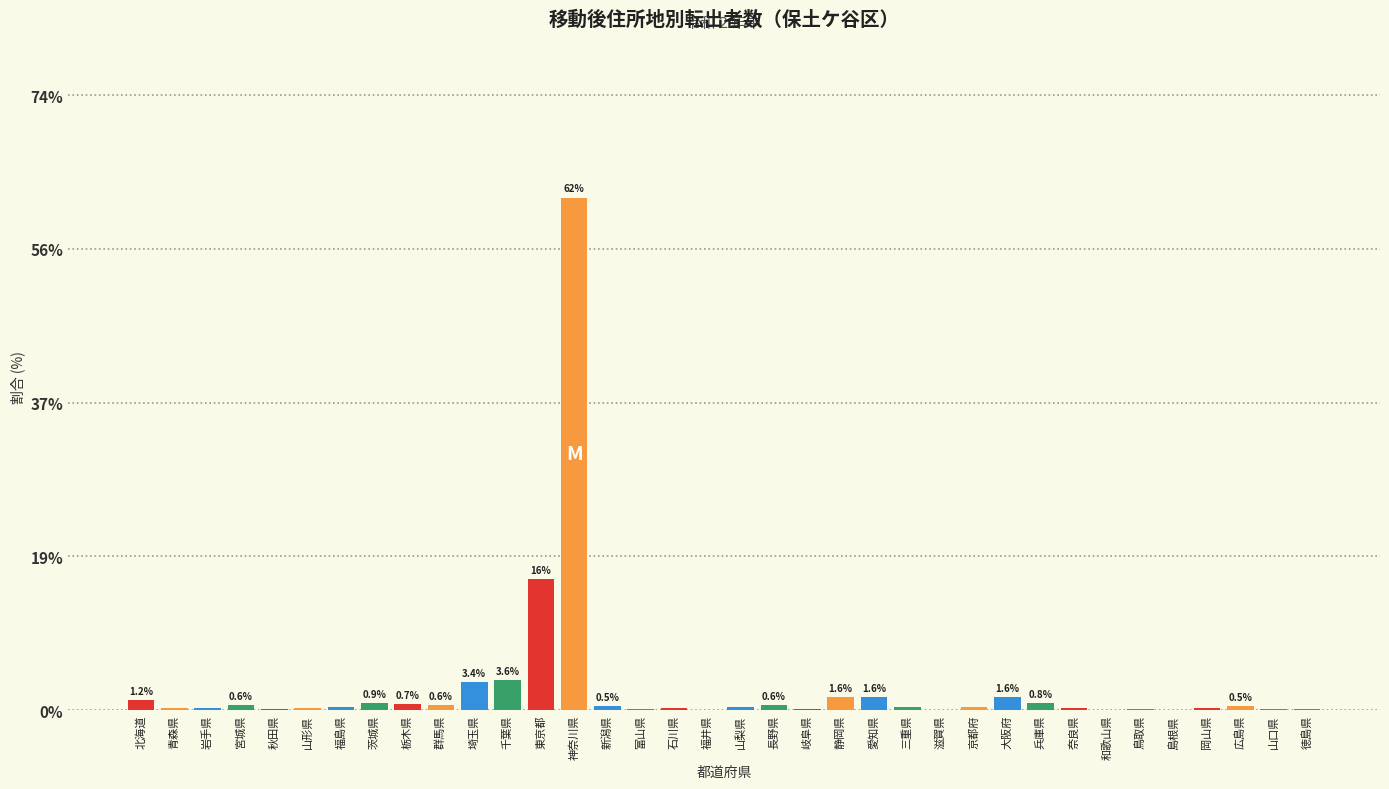

What is the sum of all values?

100.0